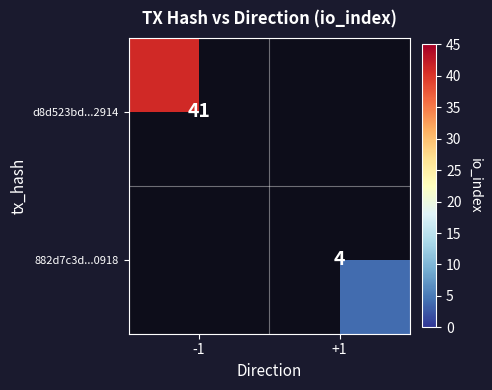

The d8d523bd...2914 series shows 56 at -1. True or false?

False